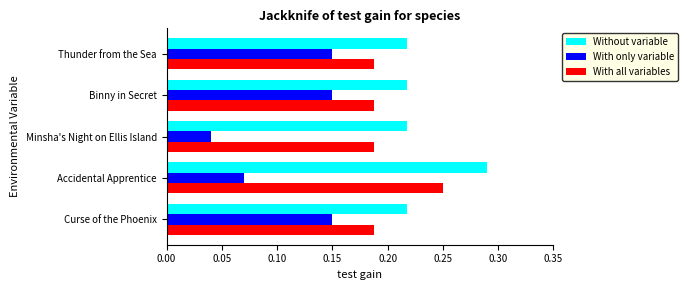

What is the sum of all With only variable values?

0.6